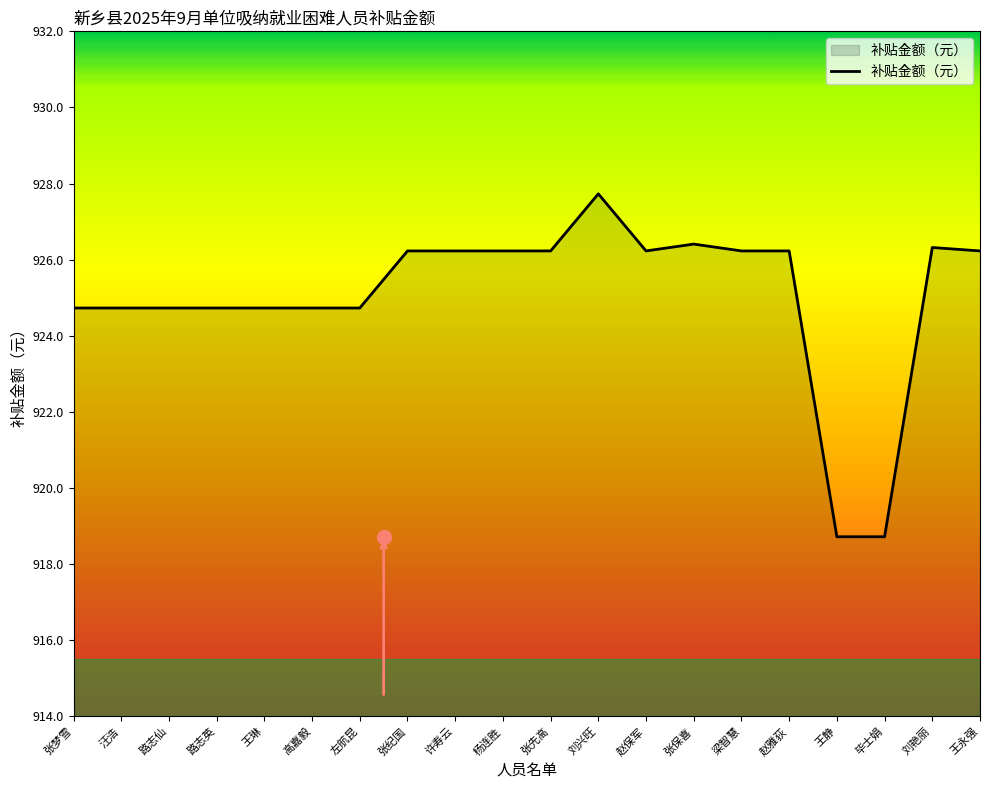

At which label does the data first exceed 926?

张纪国